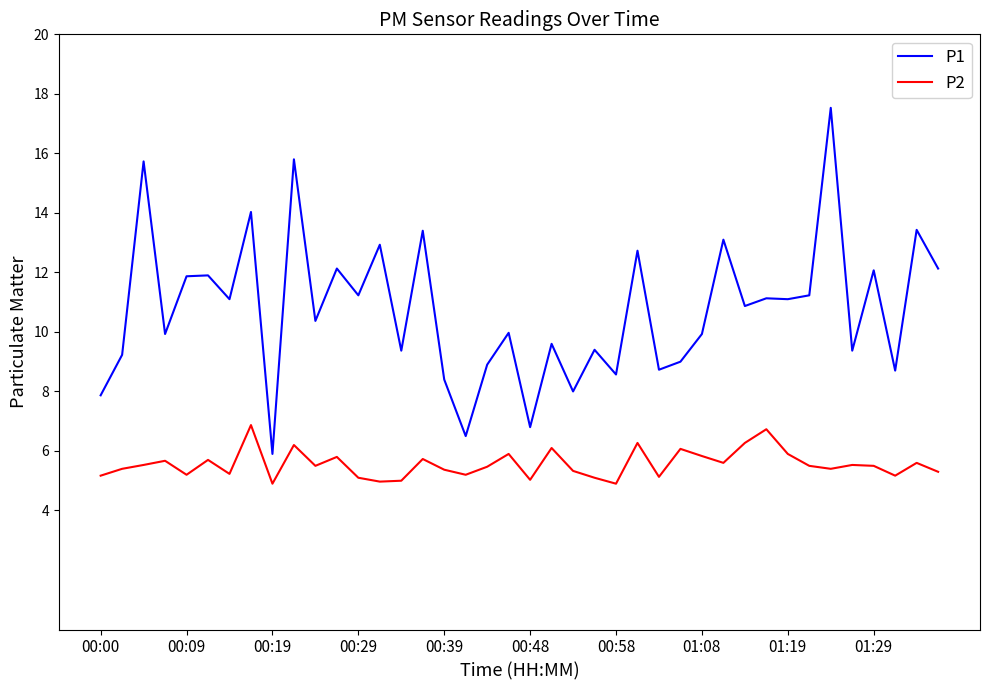

Rank the series by their maximum value, from highest to lowest.

P1, P2